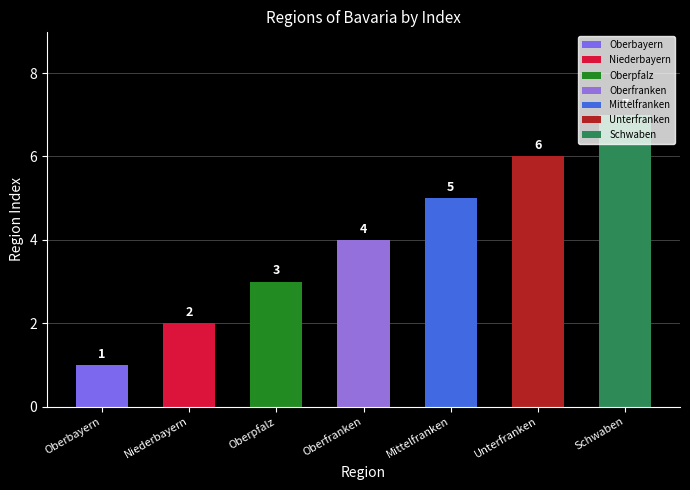

What is the label of the 5th bar from the left?

Mittelfranken